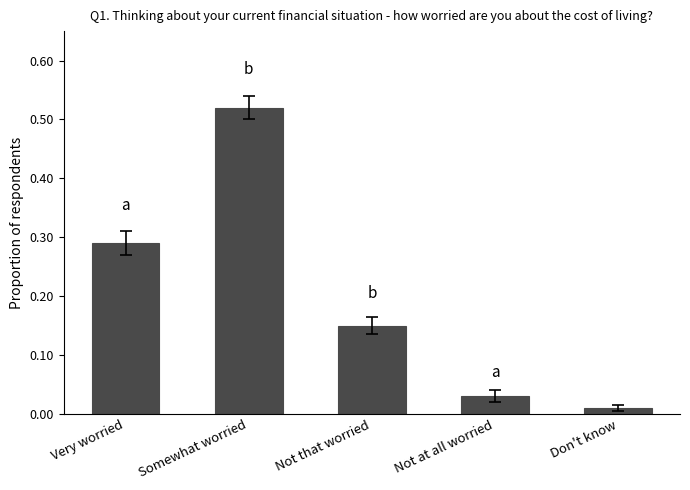

At which category does the chart reach its minimum across all series?

Don't know